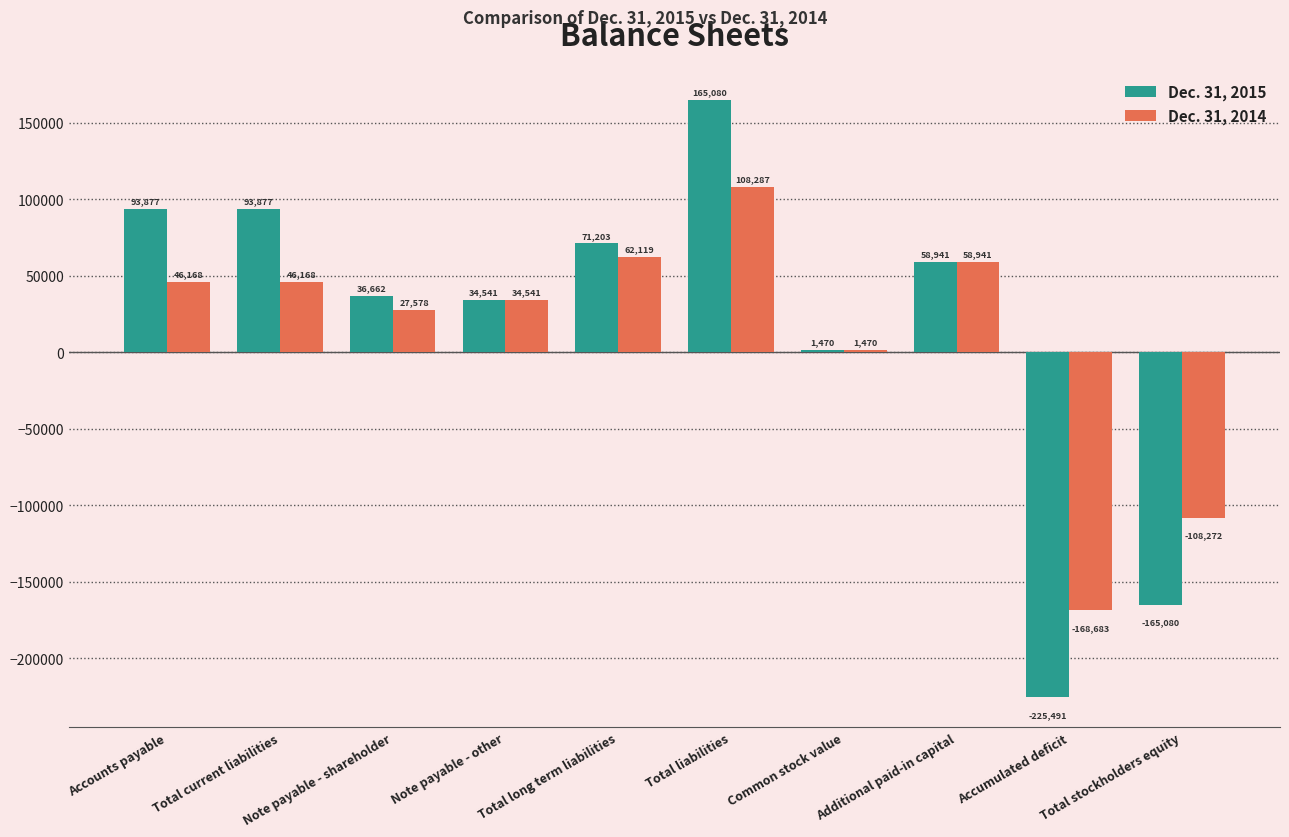

What is the difference between the maximum and second lowest values in the Dec. 31, 2015 series?

330160